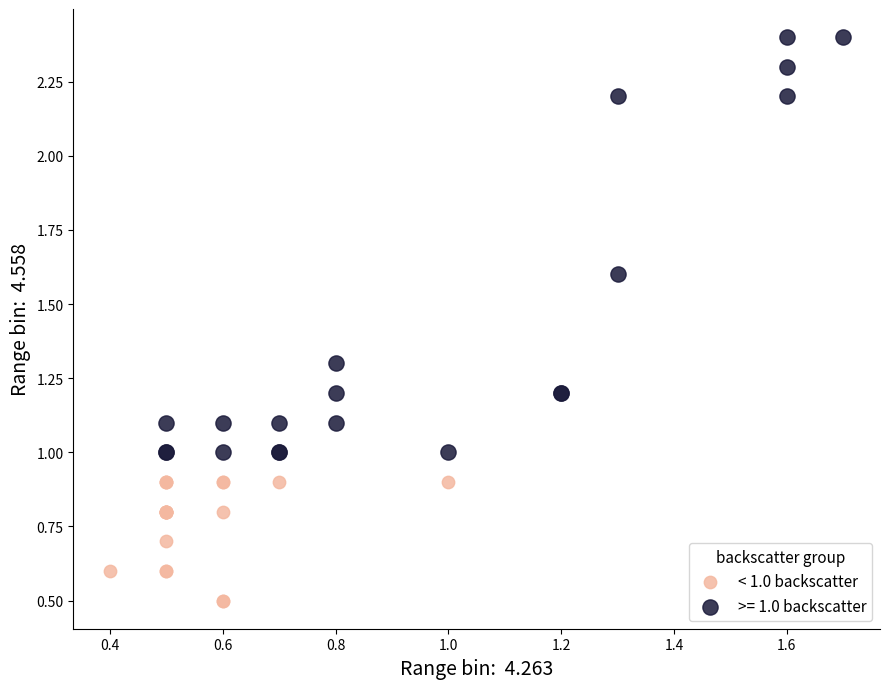

Which series has the largest Y range (max minus min)?

>= 1.0 backscatter